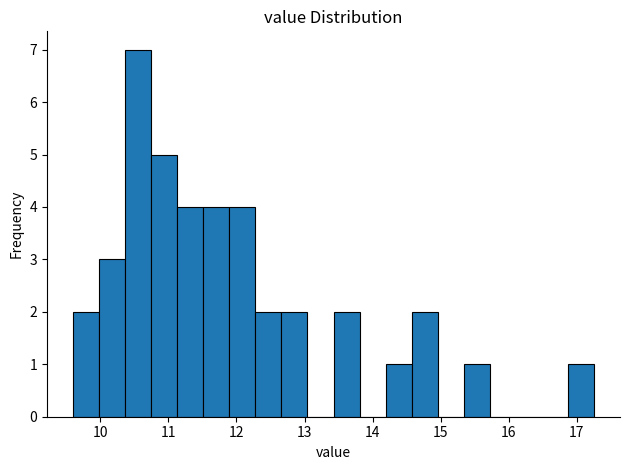

Read against the x-axis, roughly where is the centre of the tallest bar?

10.6